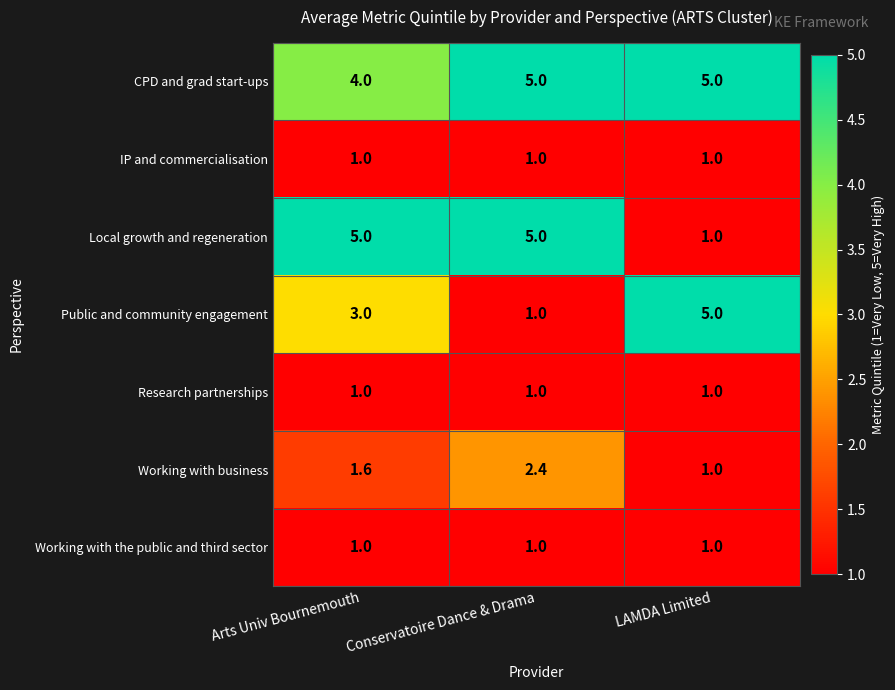

The value of Local growth and regeneration at Conservatoire Dance & Drama is 5.0. True or false?

True